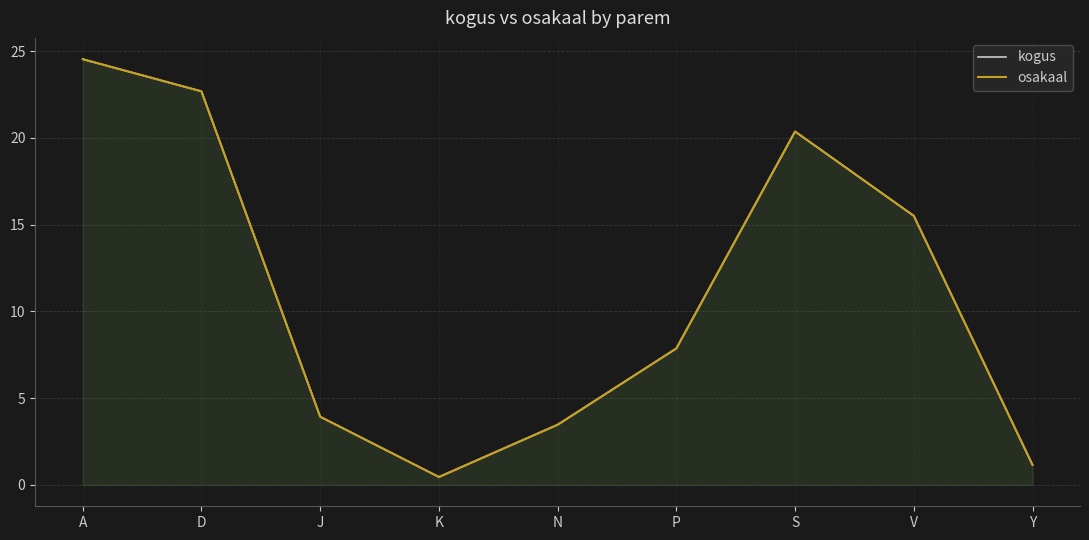

Where is kogus nearest to the value 12?

V